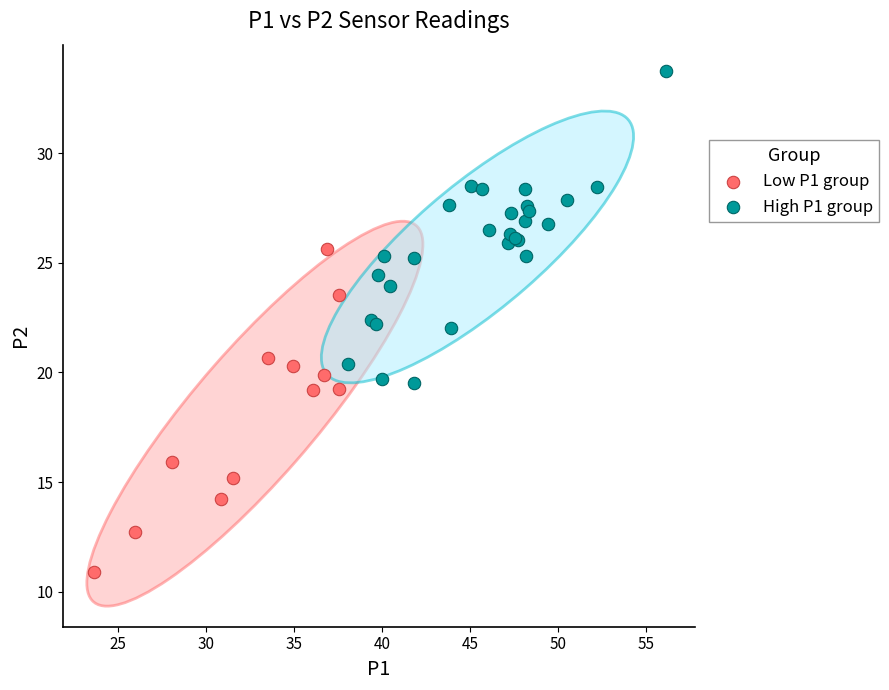

Which series contains the lowest Y value?

Low P1 group